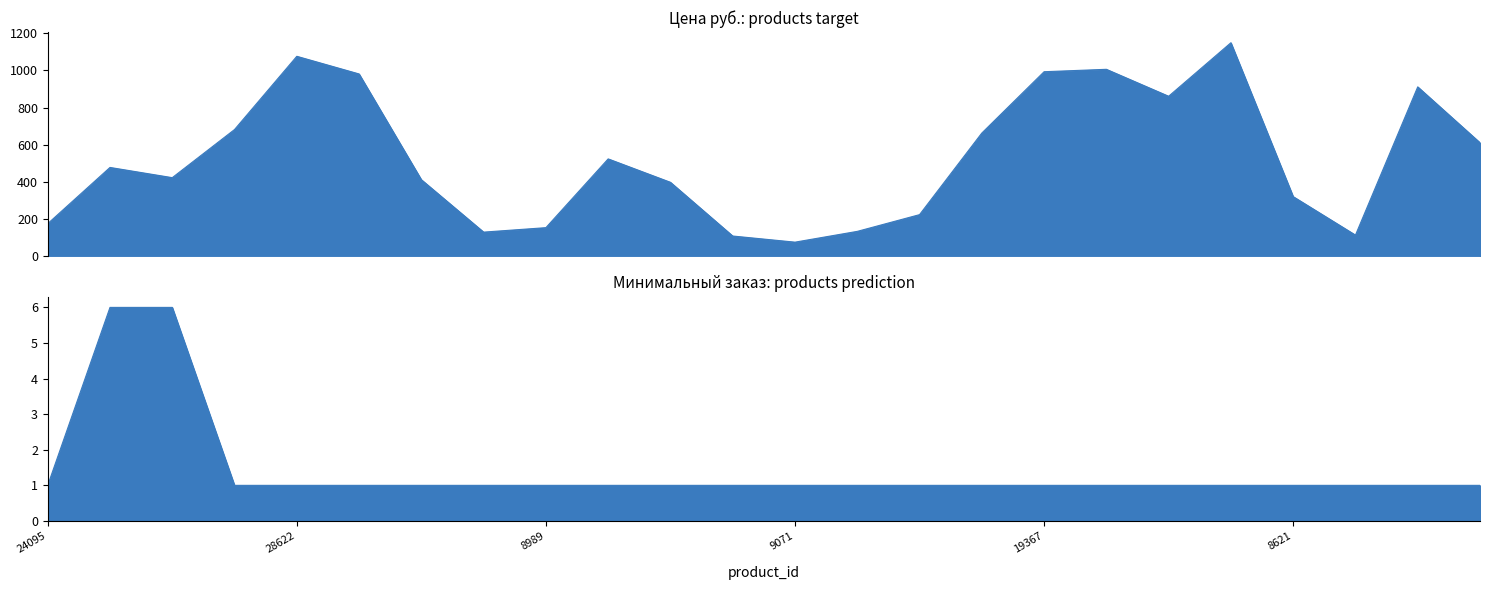

What is the difference between the second highest and minimum values in the Цена руб. series?

1000.0